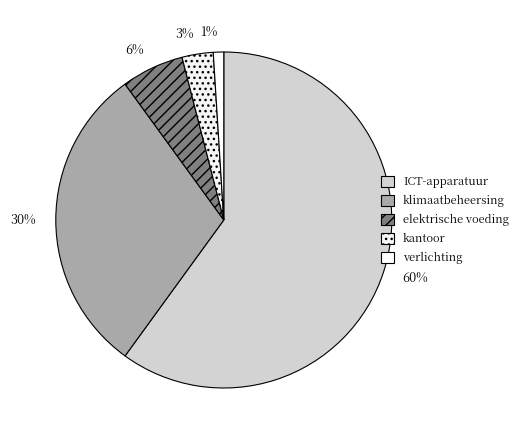

Which slice represents more than half of the pie?

60%